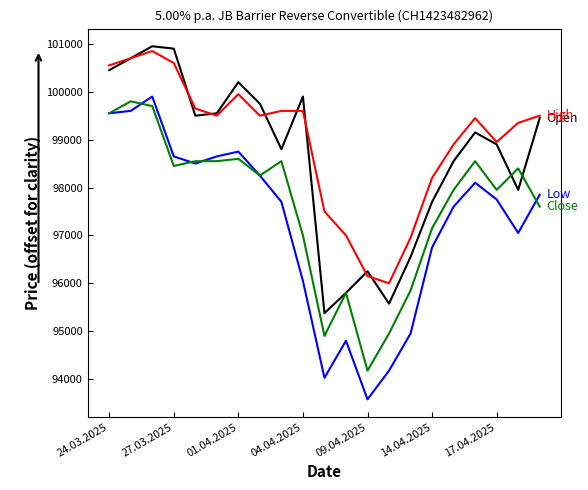

Count the number of data series in this chart.

4